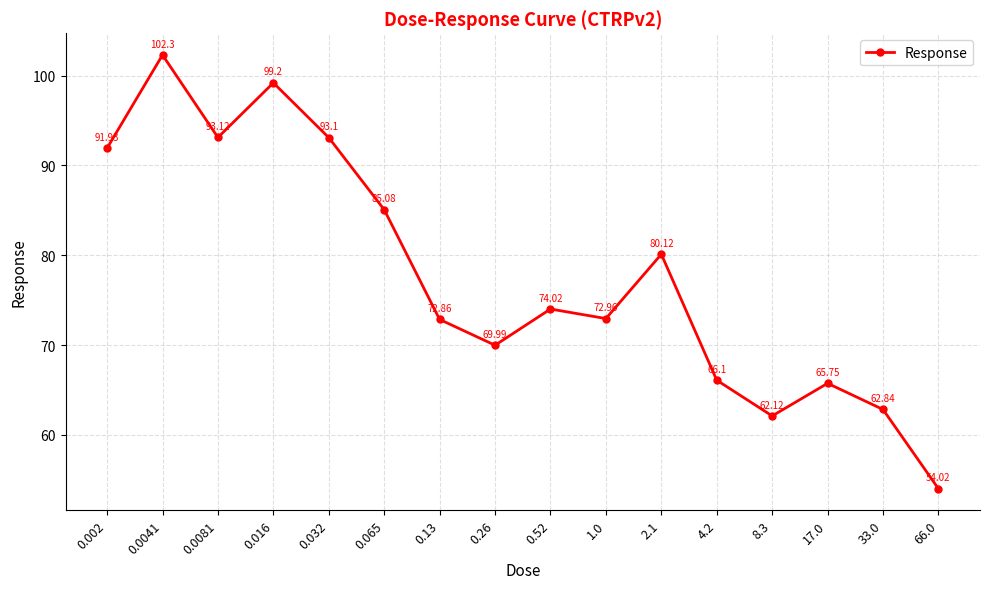

Rank the categories by value from lowest to highest.

66.0, 8.3, 33.0, 17.0, 4.2, 0.26, 0.13, 1.0, 0.52, 2.1, 0.065, 0.002, 0.032, 0.0081, 0.016, 0.0041